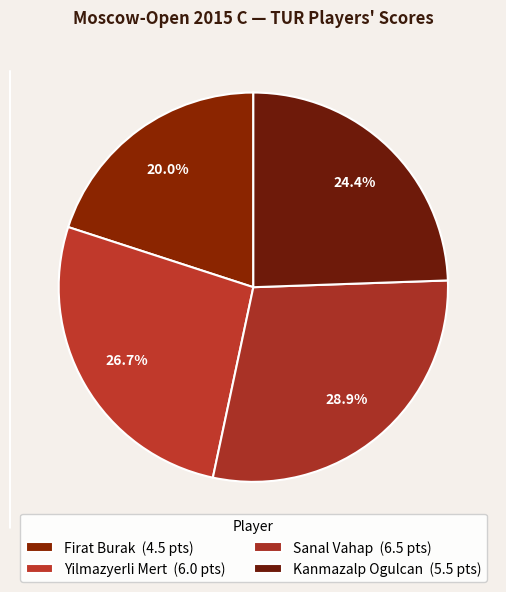

To the nearest percent, what portion does Yilmazyerli Mert represent?

27%